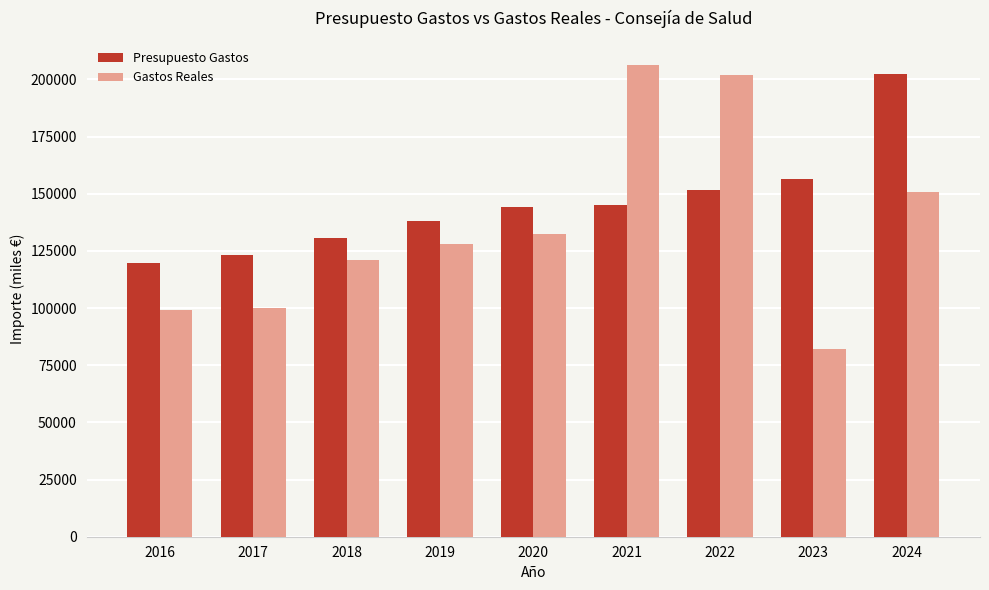

The value of Presupuesto Gastos at 2018 is 201167.3. True or false?

False